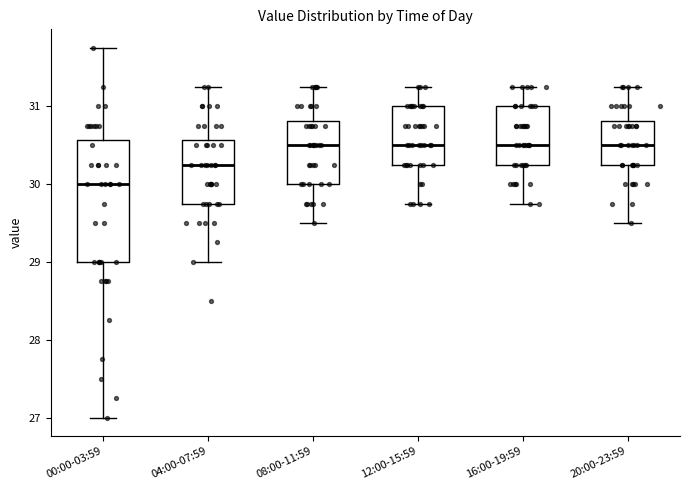

Where is the lower edge of the box for 16:00-19:59 on the y-axis? The values are not printed on the chart, so give them approximately, as read against the axis.

30.3